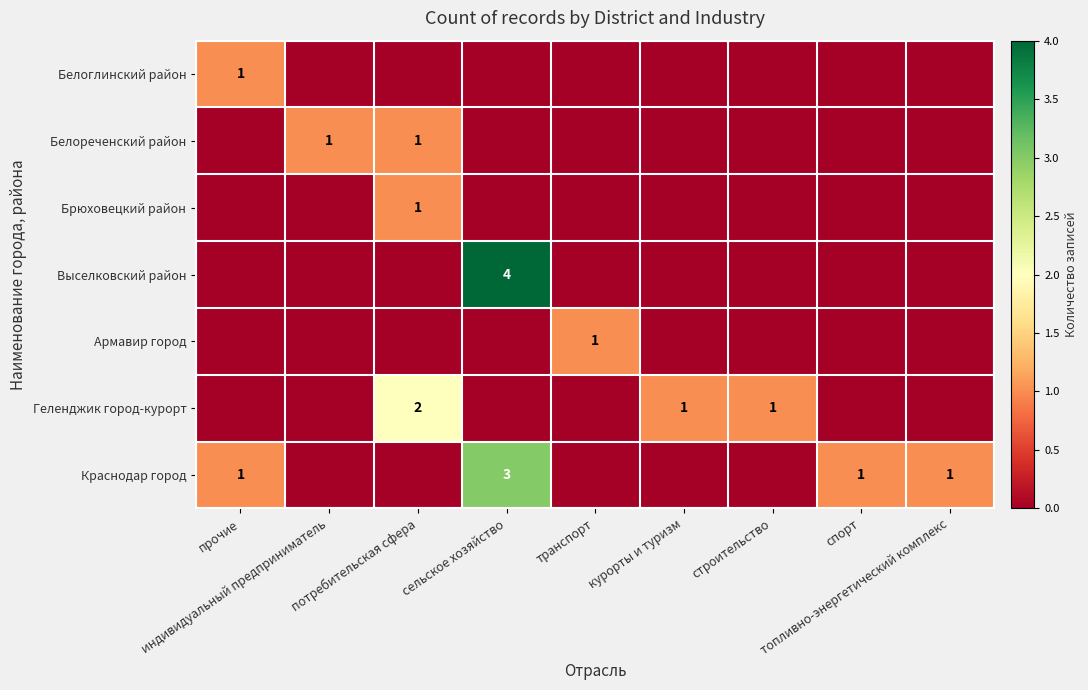

What is the difference between the highest and lowest values at курорты и туризм?

1